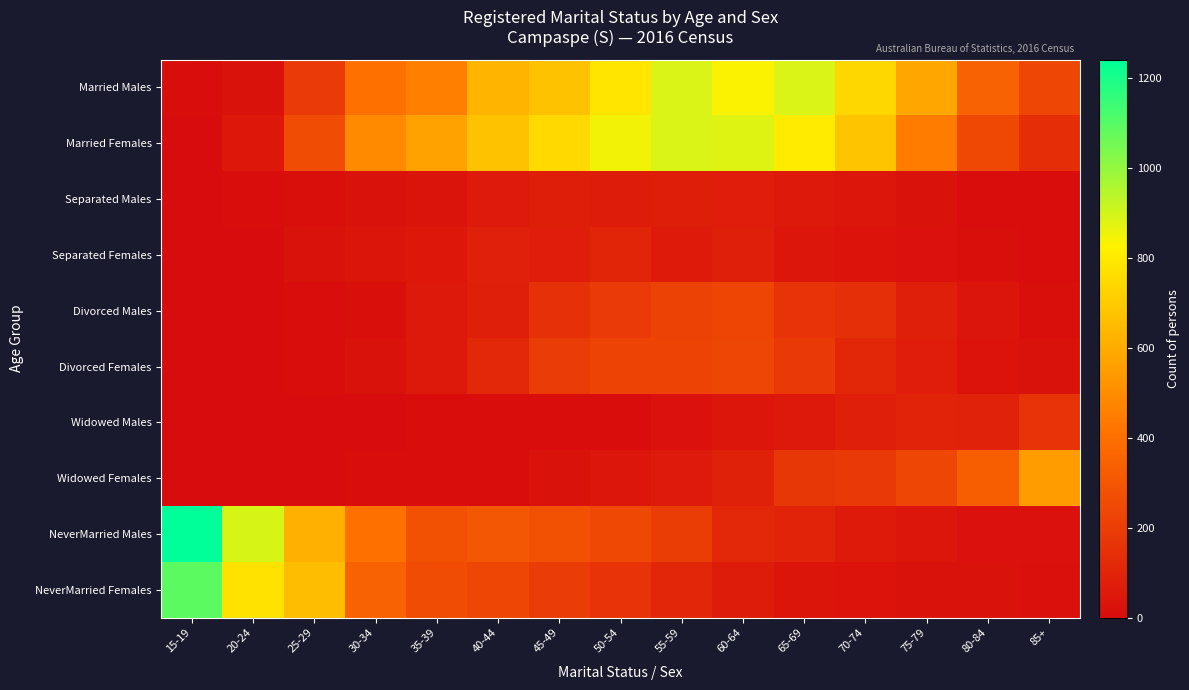

Reading left to right, what are all the values shown in this chart?

Married Males: 15-19=3	20-24=26	25-29=186	30-34=407	35-39=457	40-44=625	45-49=672	50-54=783	55-59=888	60-64=831	65-69=887	70-74=740	75-79=579	80-84=348	85+=236
Married Females: 15-19=0	20-24=49	25-29=258	30-34=491	35-39=567	40-44=672	45-49=745	50-54=847	55-59=887	60-64=879	65-69=802	70-74=678	75-79=445	80-84=244	85+=137
Separated Males: 15-19=0	20-24=3	25-29=10	30-34=22	35-39=33	40-44=57	45-49=71	50-54=64	55-59=73	60-64=69	65-69=53	70-74=39	75-79=24	80-84=8	85+=4
Separated Females: 15-19=0	20-24=0	25-29=26	30-34=38	35-39=50	40-44=80	45-49=70	50-54=100	55-59=60	60-64=77	65-69=39	70-74=27	75-79=20	80-84=10	85+=4
Divorced Males: 15-19=0	20-24=0	25-29=9	30-34=12	35-39=53	40-44=77	45-49=146	50-54=185	55-59=216	60-64=232	65-69=159	70-74=142	75-79=77	80-84=35	85+=13
Divorced Females: 15-19=0	20-24=0	25-29=3	30-34=25	35-39=51	40-44=116	45-49=195	50-54=224	55-59=226	60-64=233	65-69=184	70-74=110	75-79=68	80-84=28	85+=22
Widowed Males: 15-19=0	20-24=0	25-29=0	30-34=0	35-39=4	40-44=3	45-49=5	50-54=5	55-59=20	60-64=41	65-69=51	70-74=79	75-79=96	80-84=88	85+=158
Widowed Females: 15-19=0	20-24=0	25-29=0	30-34=7	35-39=3	40-44=9	45-49=23	50-54=43	55-59=58	60-64=86	65-69=173	70-74=182	75-79=236	80-84=333	85+=548
NeverMarried Males: 15-19=1240	20-24=891	25-29=615	30-34=409	35-39=279	40-44=305	45-49=277	50-54=243	55-59=198	60-64=115	65-69=95	70-74=62	75-79=43	80-84=20	85+=21
NeverMarried Females: 15-19=1088	20-24=777	25-29=656	30-34=347	35-39=260	40-44=236	45-49=196	50-54=158	55-59=105	60-64=66	65-69=37	70-74=30	75-79=25	80-84=23	85+=18